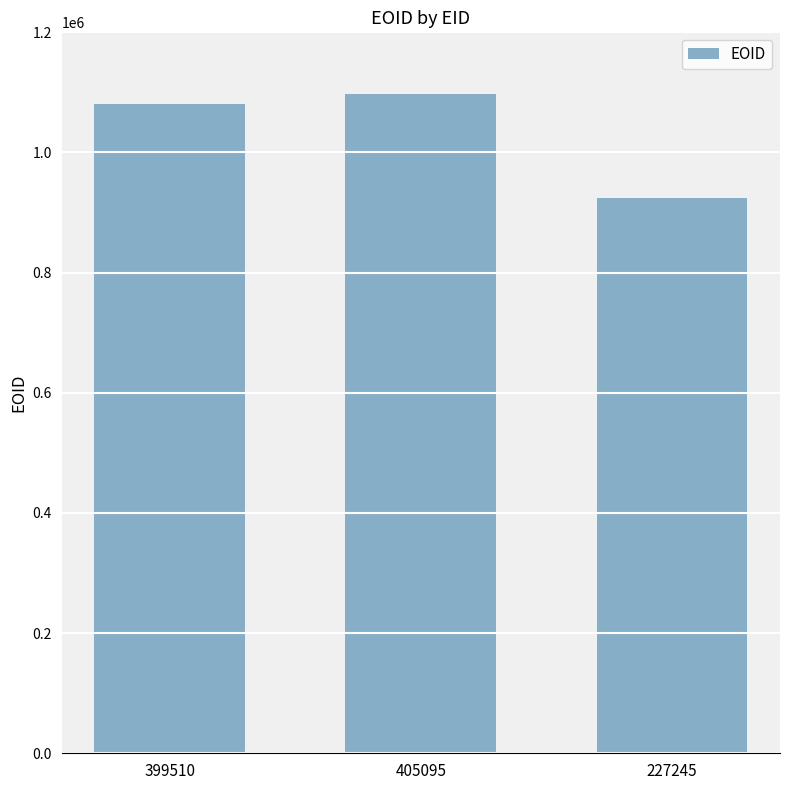

Where is the data nearest to the value 1011384?

399510